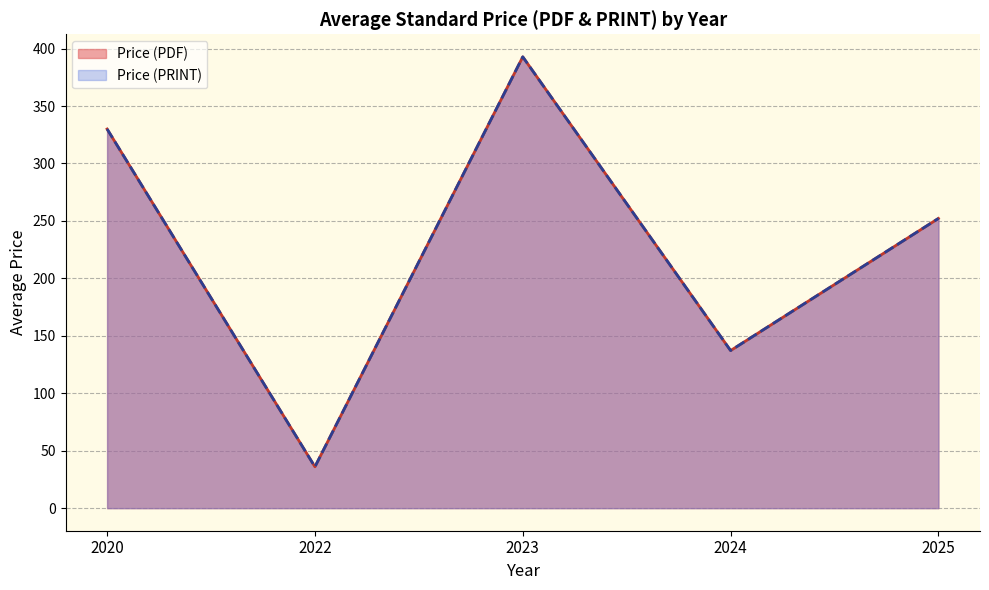

What are all the series names shown in the legend?

Price (PDF), Price (PRINT)